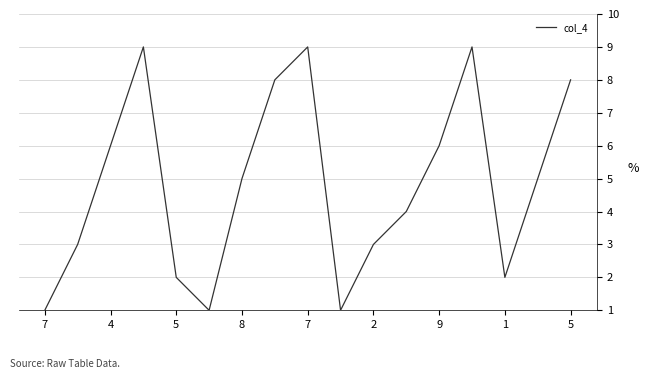

What is the difference between the maximum and minimum values?

8